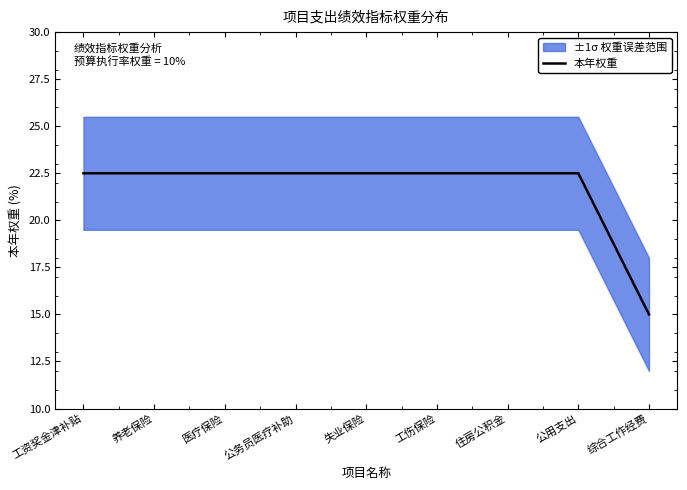

The value at 养老保险 is 40.1. True or false?

False